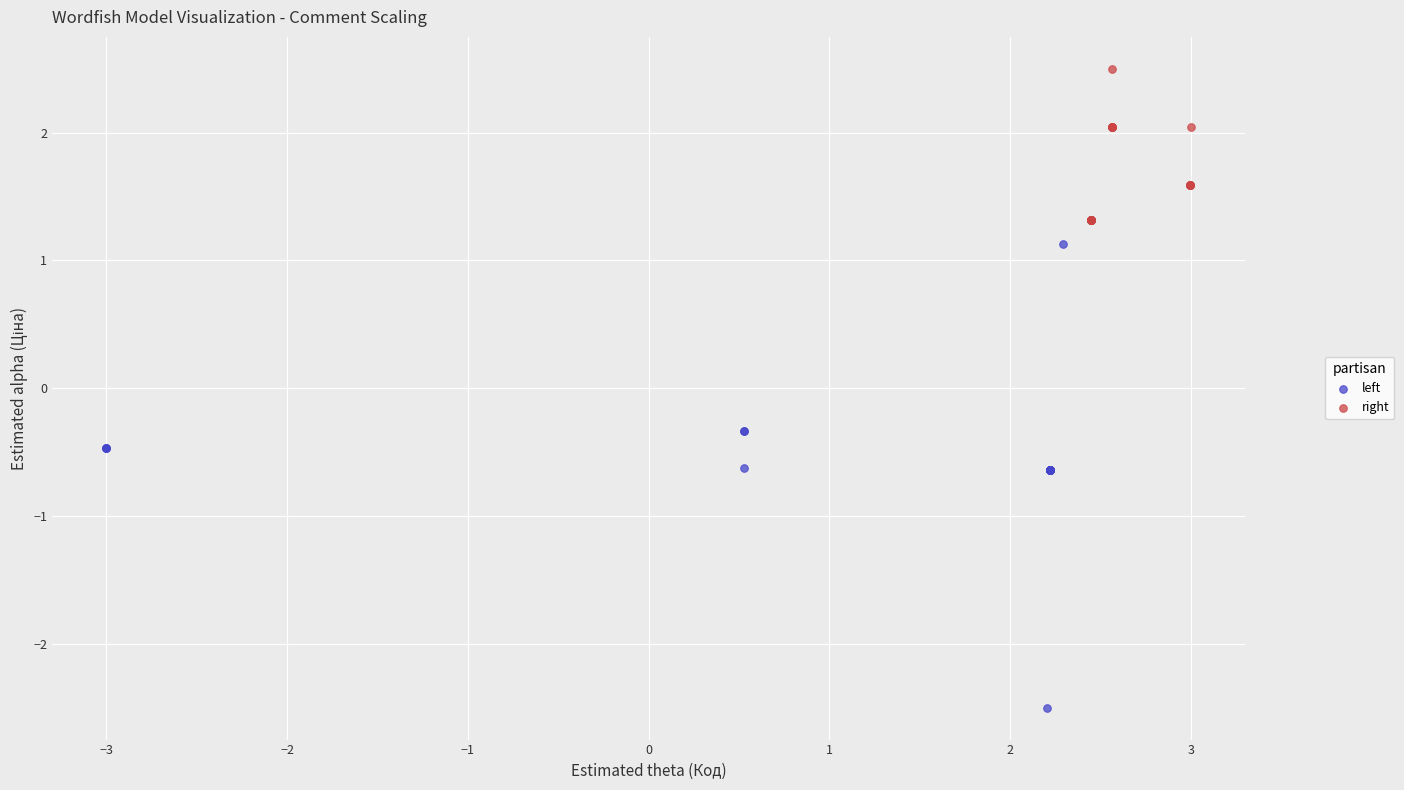

Which series reaches the maximum Y coordinate?

right